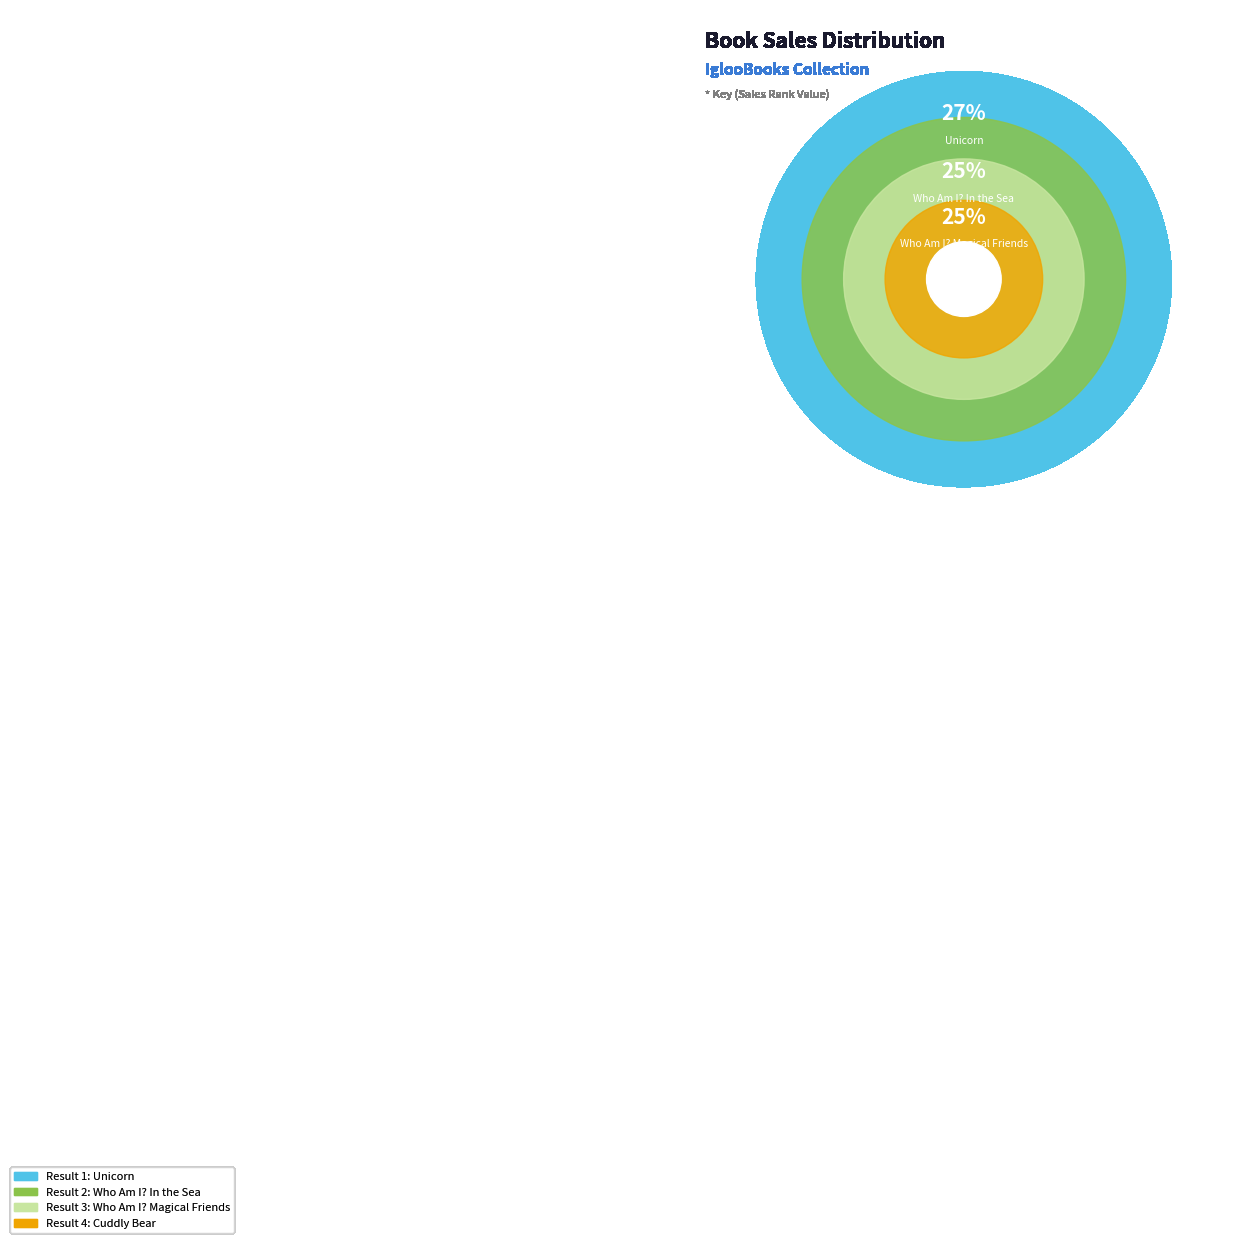

The Unicorn slice represents 36% of the pie. True or false?

False